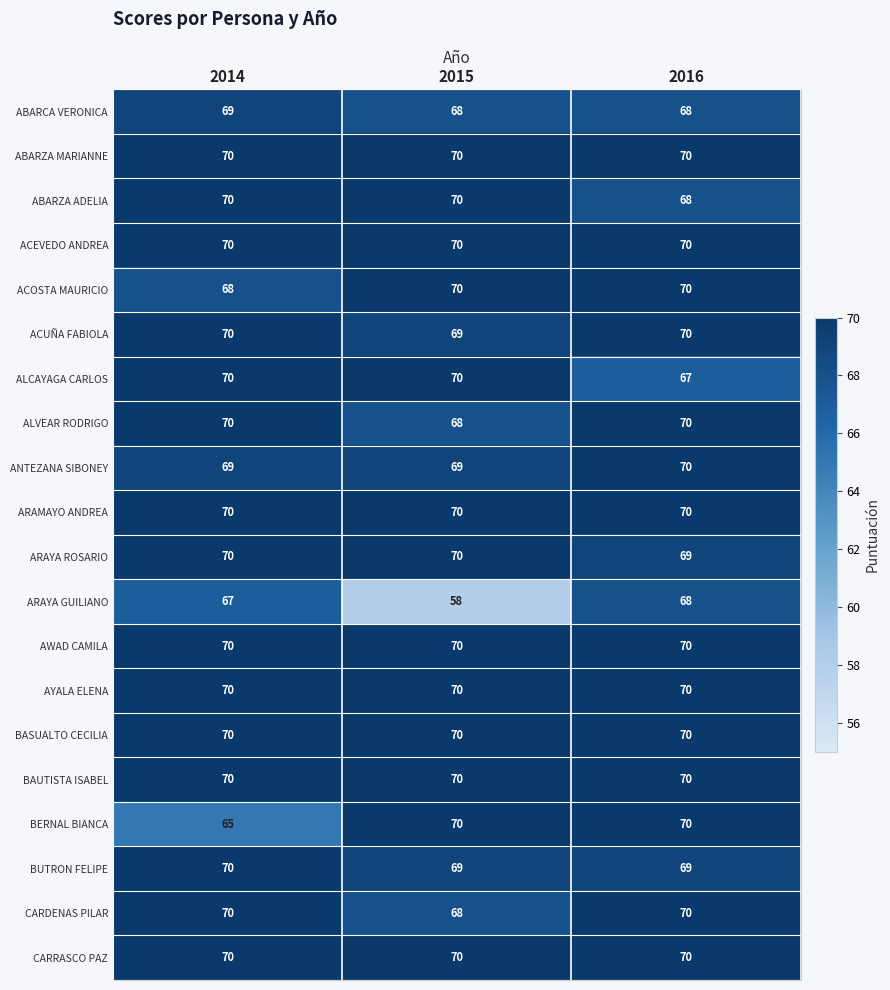

How many values in the ACOSTA MAURICIO series are below 70?

1